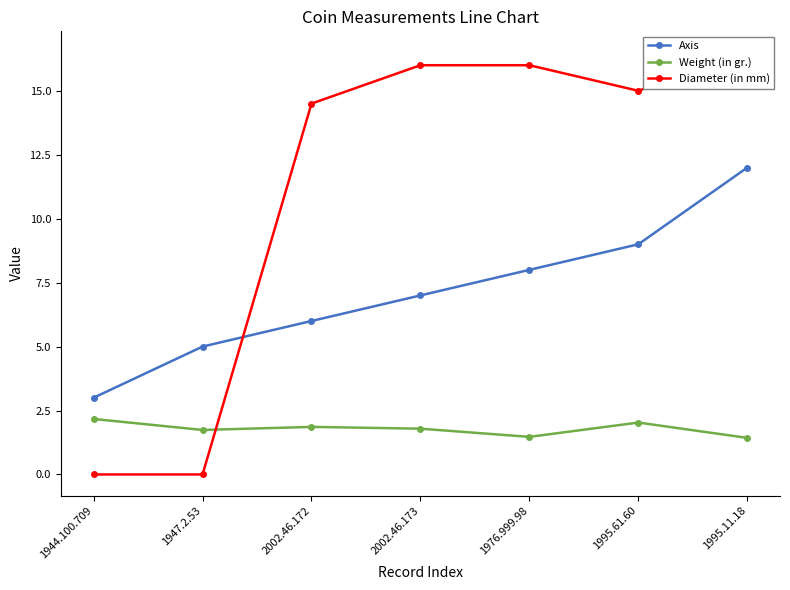

At which label does Diameter (in mm) reach its minimum?

1944.100.709